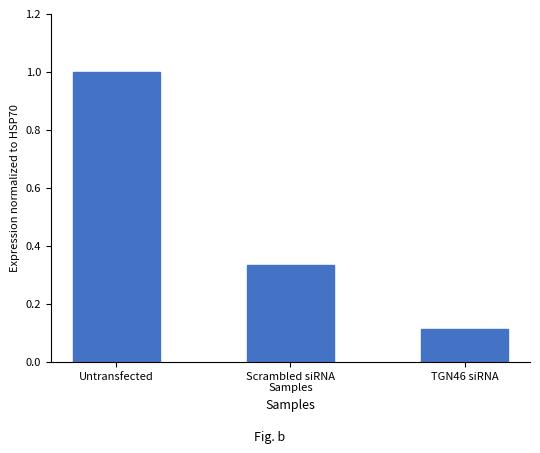

What is the difference between the values at Scrambled siRNA
Samples and TGN46 siRNA?

0.2